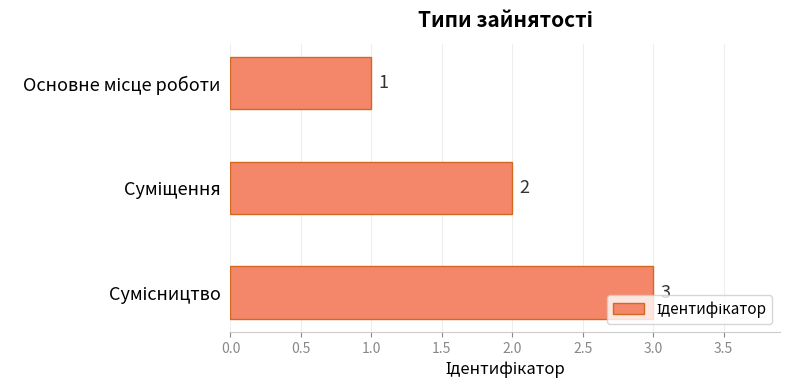

What is the value of the 2nd bar from the top?

2